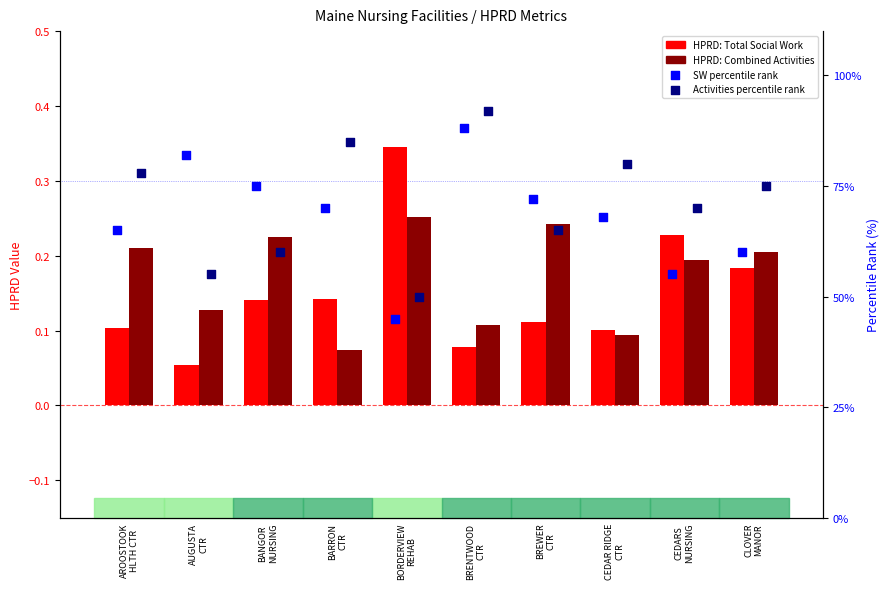

What is the total value across all series at CEDARS
NURSING?

125.4